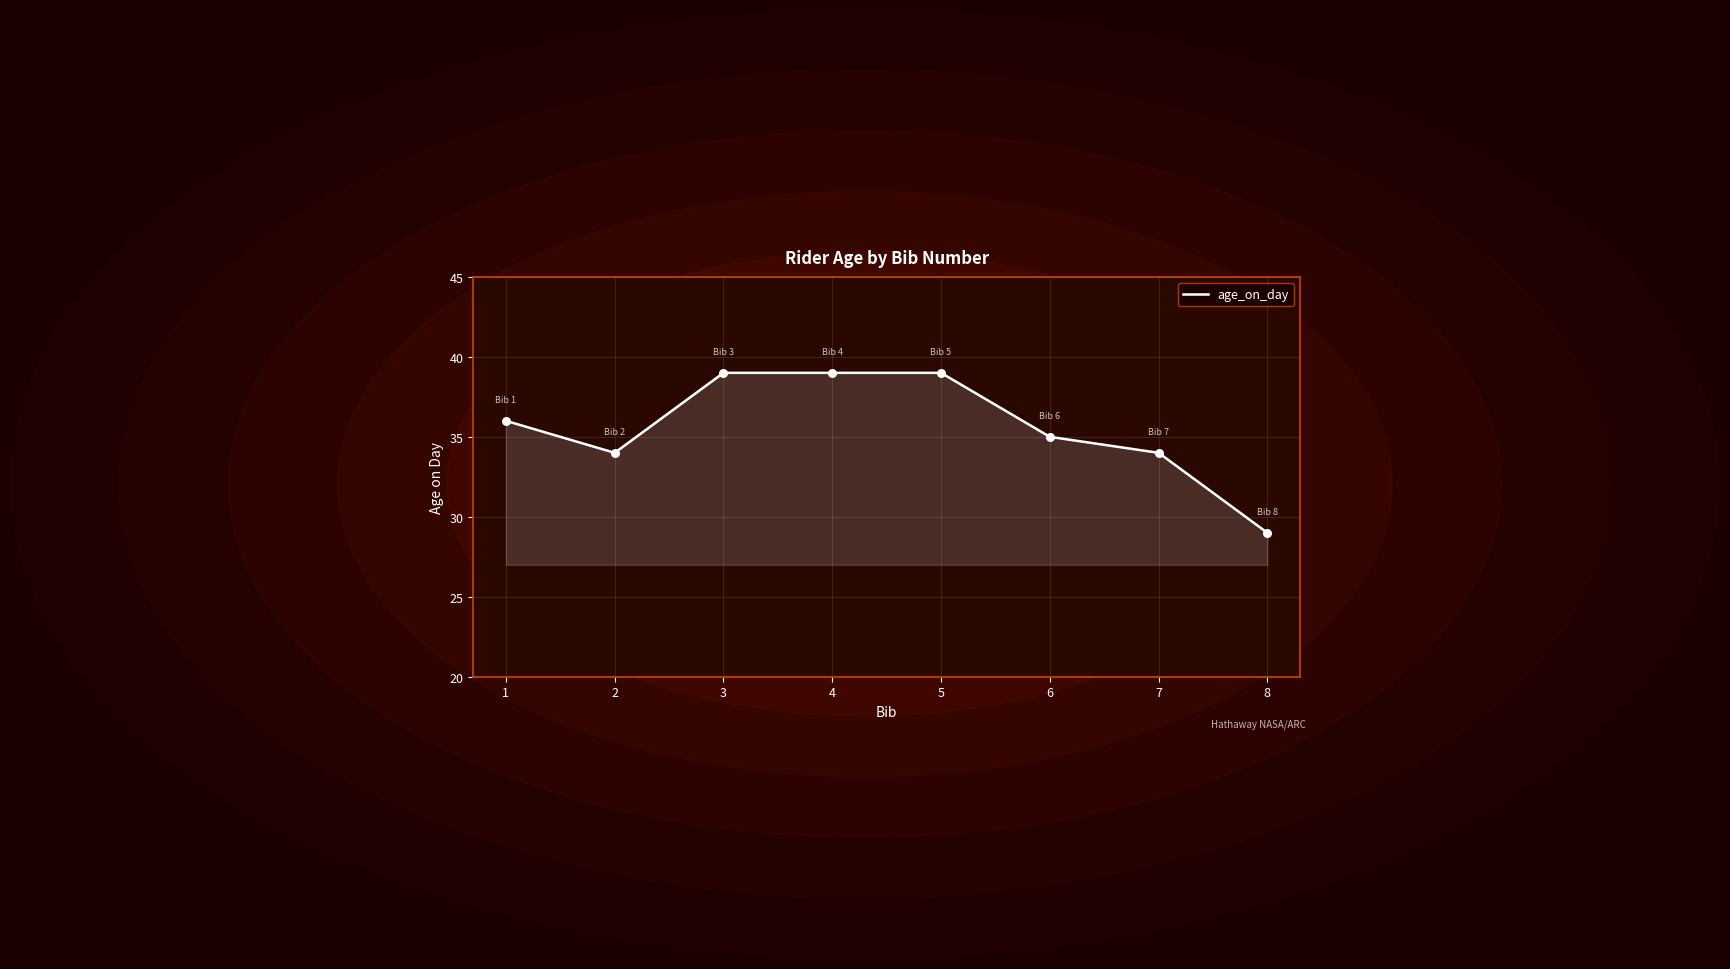

What is the change in value from 4 to 6?

-4